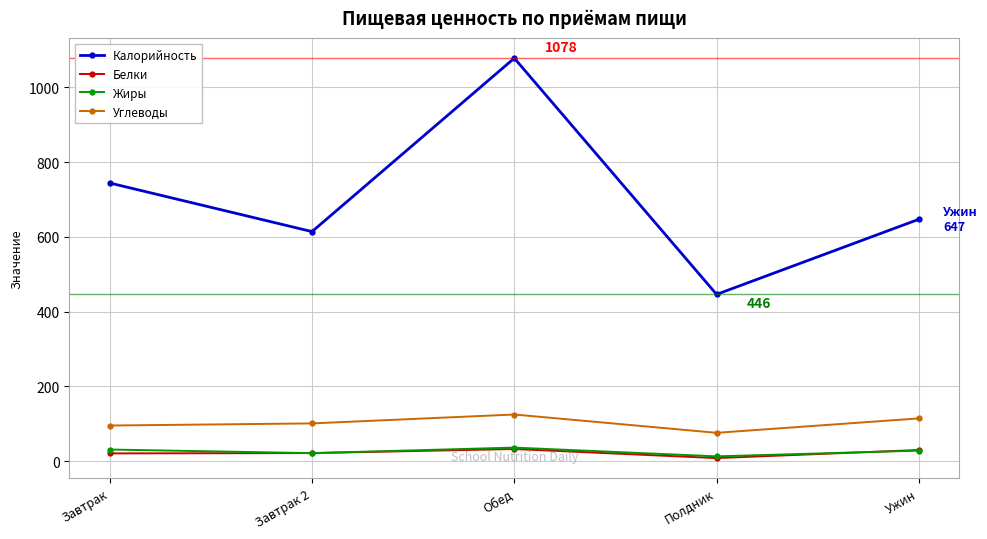

What is the sum of all Белки values?

111.8